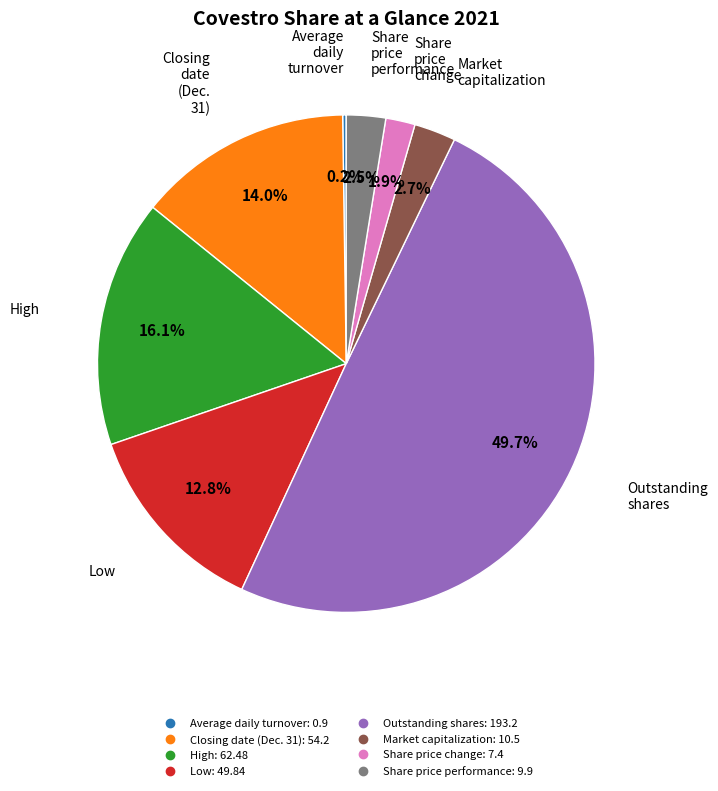

What percentage do Market capitalization and Share price change together represent?

4.6%